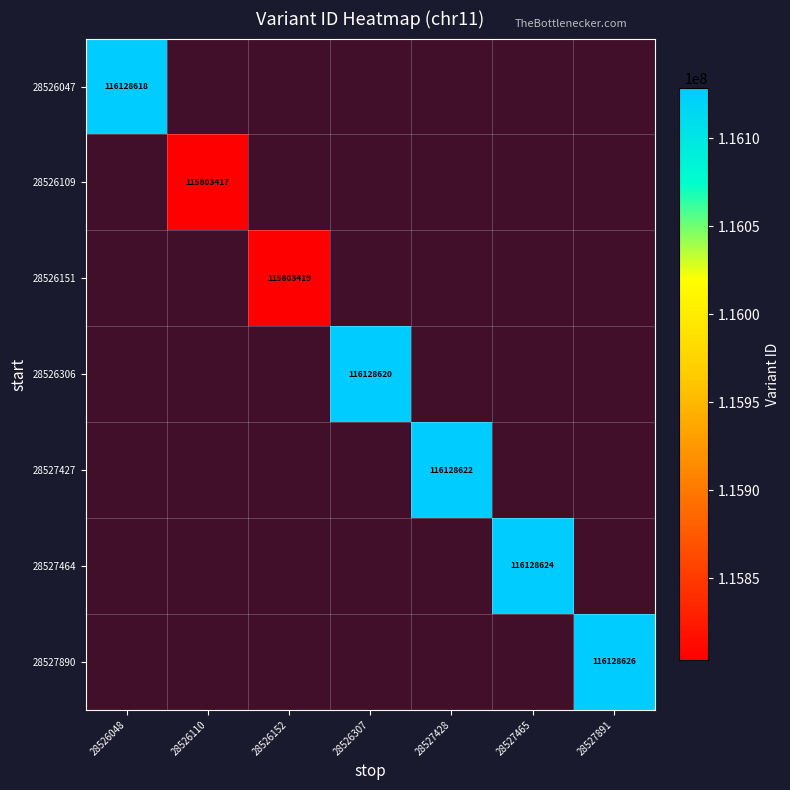

Is the value of 28527890 at 28527428 greater than the value of 28526151 at 28526110?

No